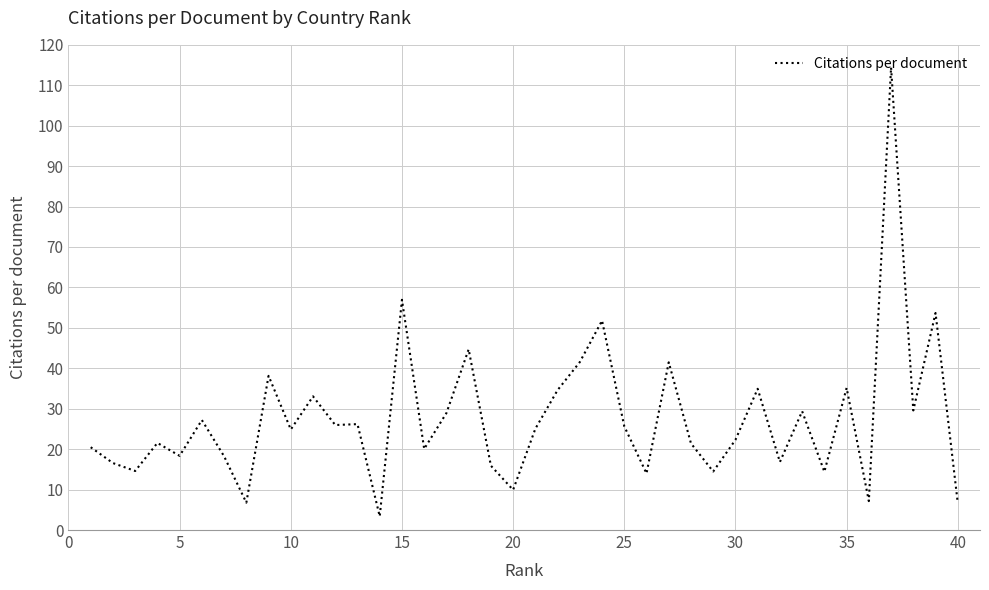

What is the minimum value shown in the chart?

3.4